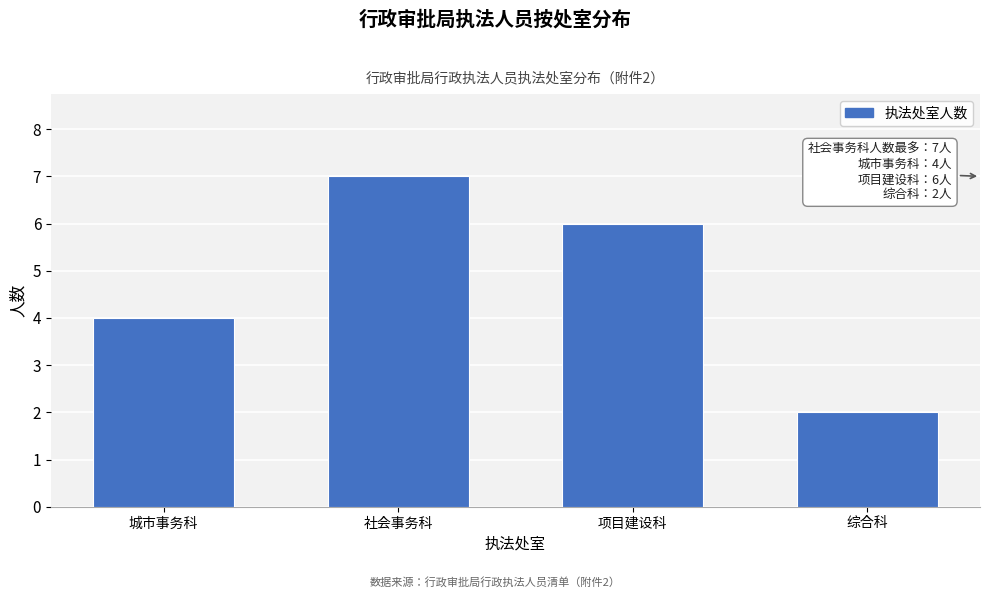

Reading left to right, transcribe all the data shown in this chart.

城市事务科=4	社会事务科=7	项目建设科=6	综合科=2